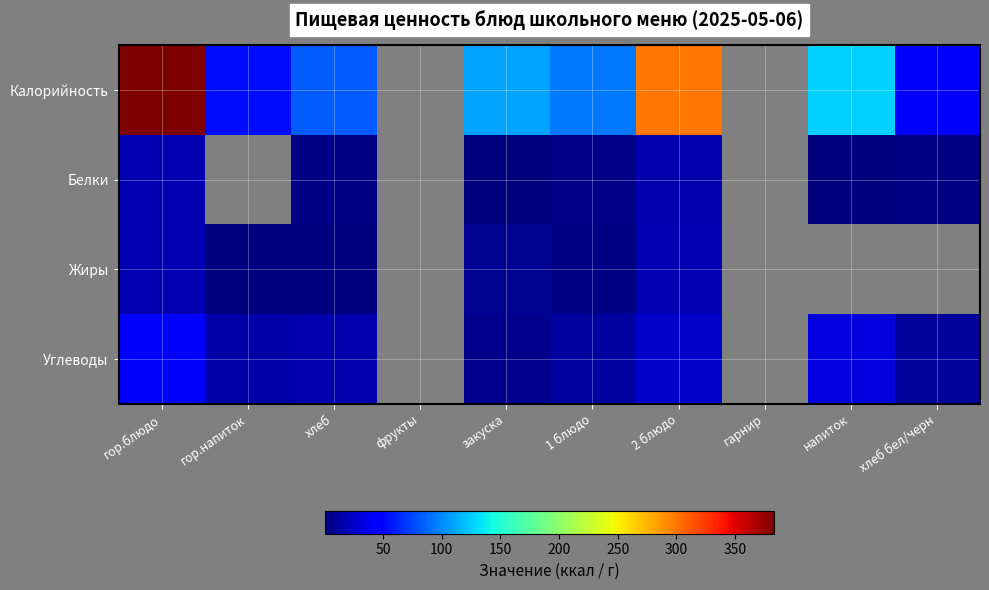

Reading left to right, transcribe all the data shown in this chart.

Калорийность: гор.блюдо=383.0	гор.напиток=54.0	хлеб=83.2	фрукты=0.0	закуска=110.0	1 блюдо=94.0	2 блюдо=300.0	гарнир=0.0	напиток=126.0	хлеб бел/черн=45.0
Белки: гор.блюдо=18.0	гор.напиток=0.0	хлеб=3.0	фрукты=0.0	закуска=1.0	1 блюдо=4.0	2 блюдо=16.0	гарнир=0.0	напиток=1.0	хлеб бел/черн=2.0
Жиры: гор.блюдо=18.0	гор.напиток=0.5	хлеб=0.4	фрукты=0.0	закуска=7.0	1 блюдо=3.0	2 блюдо=18.0	гарнир=0.0	напиток=0.0	хлеб бел/черн=0.0
Углеводы: гор.блюдо=43.0	гор.напиток=14.0	хлеб=16.4	фрукты=0.0	закуска=6.0	1 блюдо=11.0	2 блюдо=26.0	гарнир=0.0	напиток=32.0	хлеб бел/черн=10.0